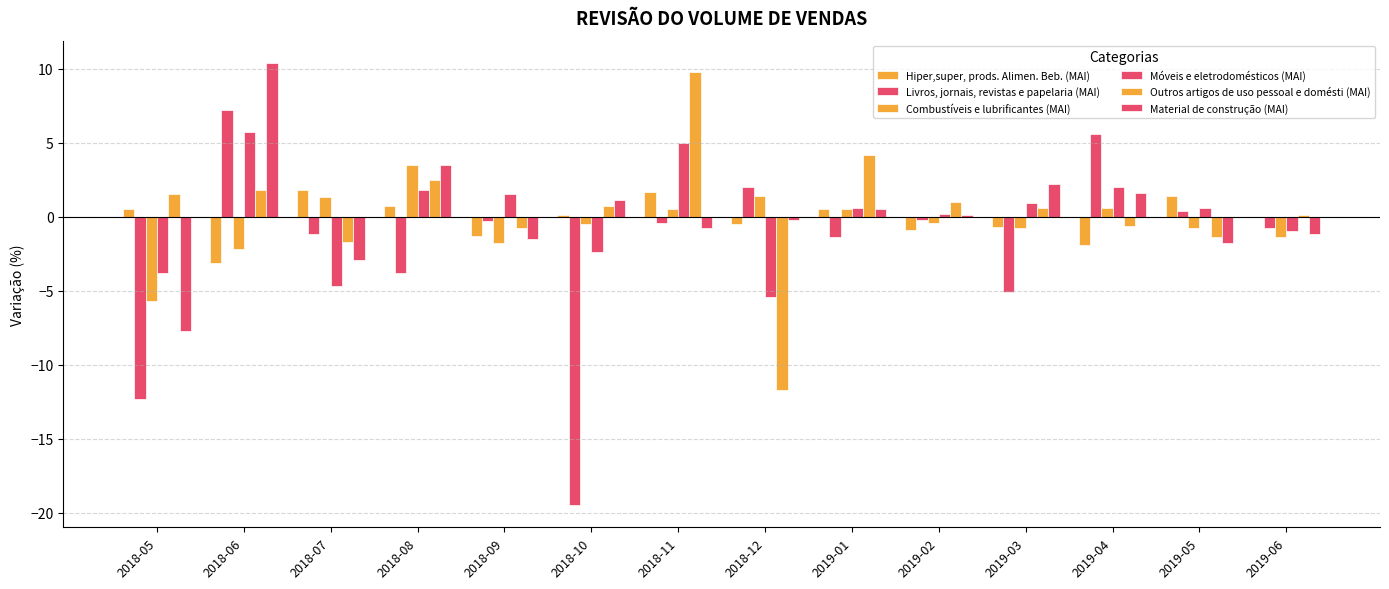

Count the number of categories in the chart.

14